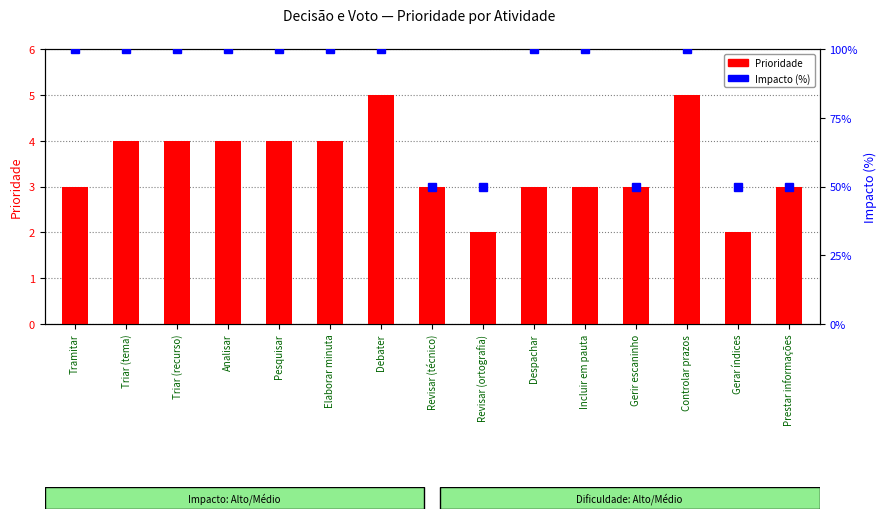

What is the label of the 9th bar from the right?

Debater